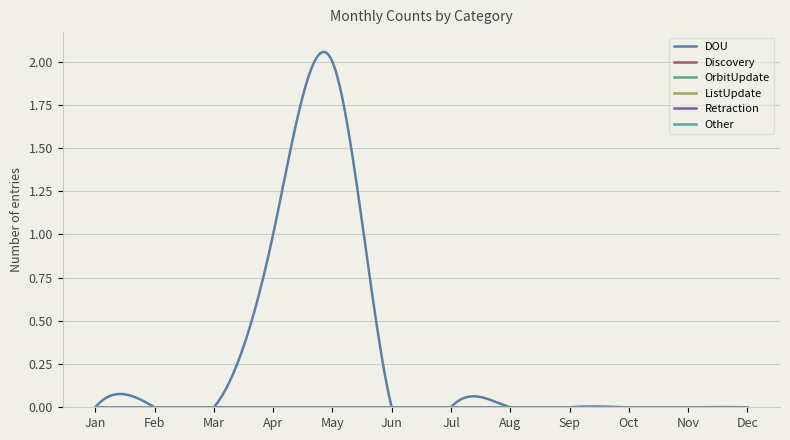

True or false: OrbitUpdate has more than 1 points higher than both neighbors.

False